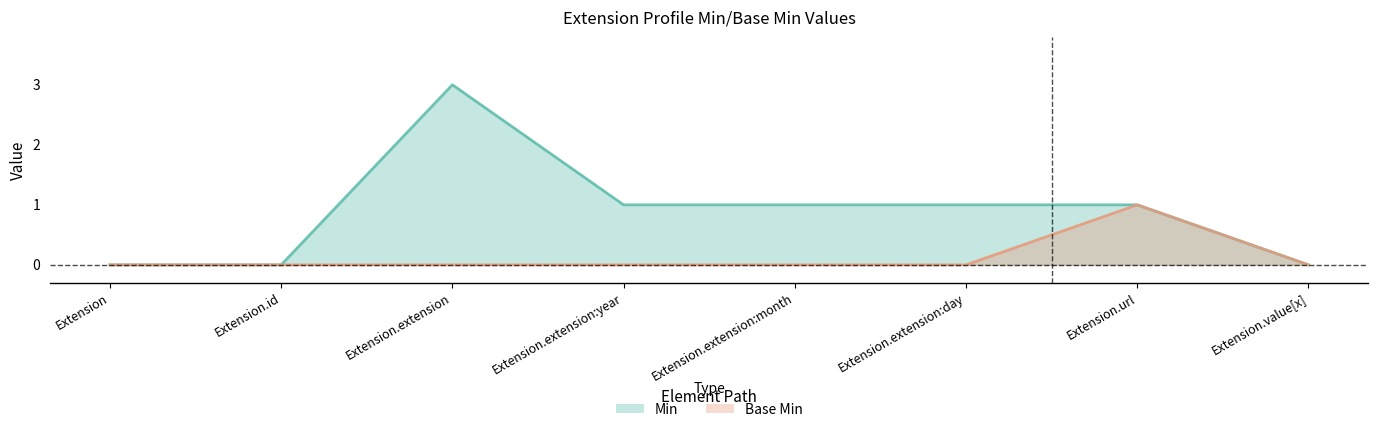

What position from the right is Extension.extension:year?

5